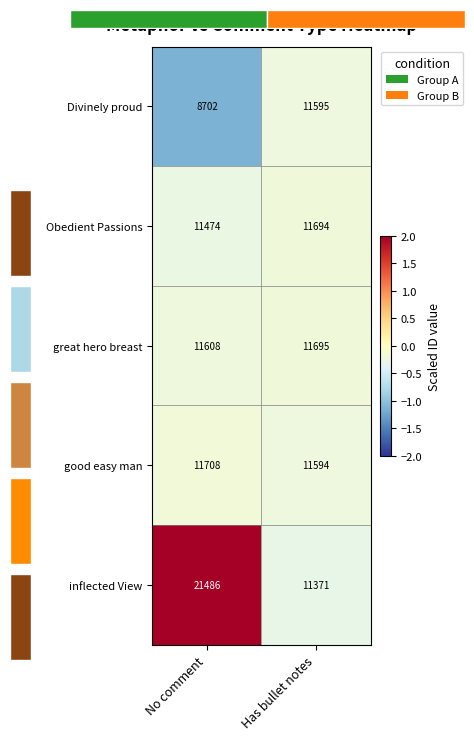

Reading left to right, extract all data points from this chart.

Divinely proud: No comment=8702.0	Has bullet notes=11595.0
Obedient Passions: No comment=11474.0	Has bullet notes=11694.0
great hero breast: No comment=11608.0	Has bullet notes=11695.0
good easy man: No comment=11708.0	Has bullet notes=11594.0
inflected View: No comment=21486.0	Has bullet notes=11371.0